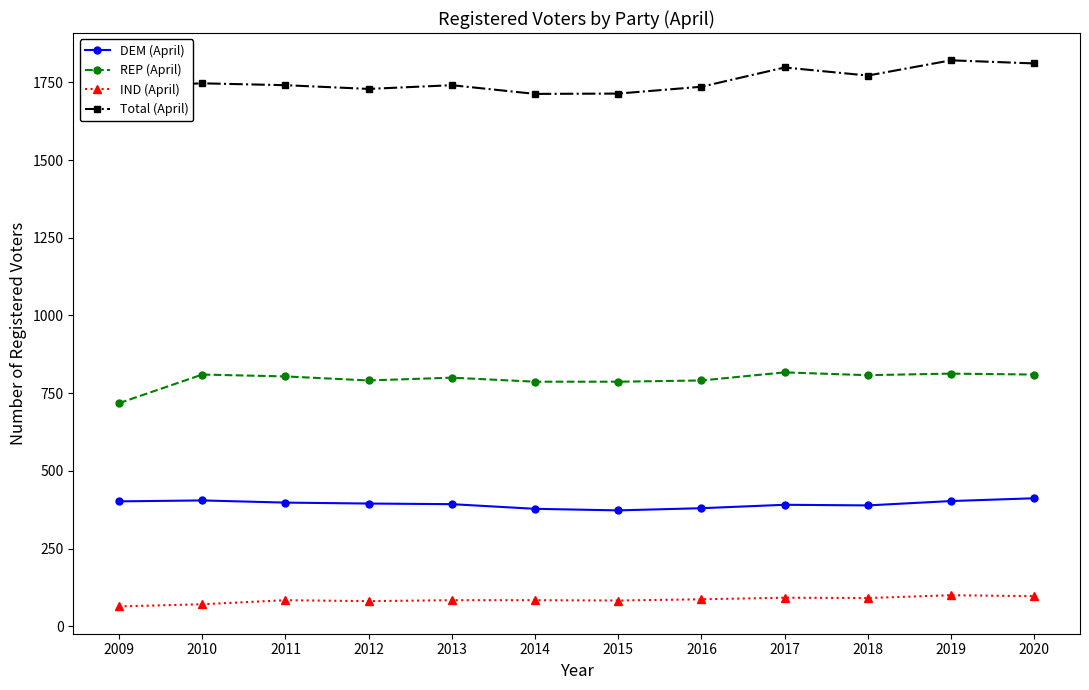

True or false: IND (April) has more than 1 interior local peaks.

True